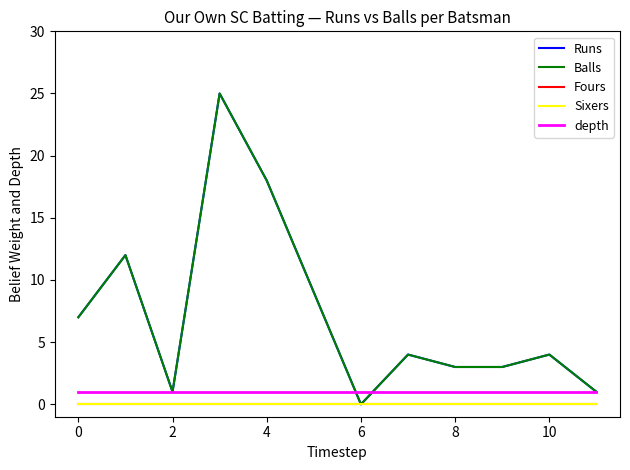

At how many categories does at least one series exceed 18?

1